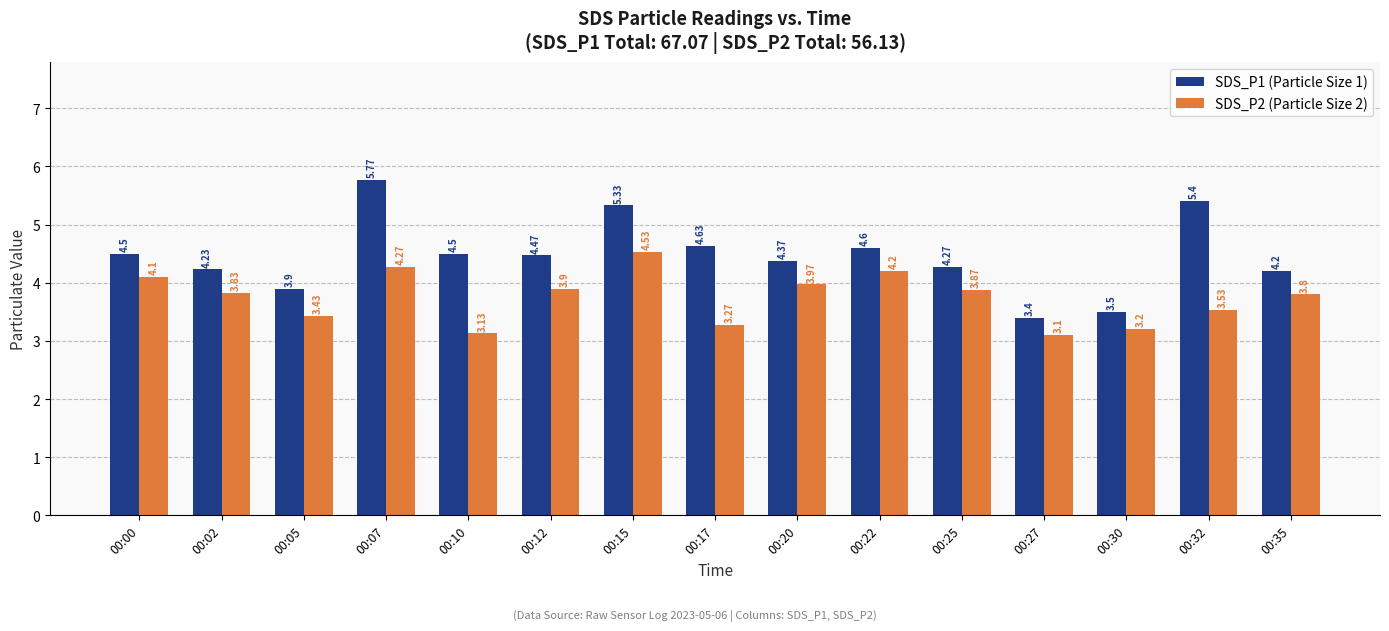

What is the difference between the highest and lowest values at 00:20?

0.4